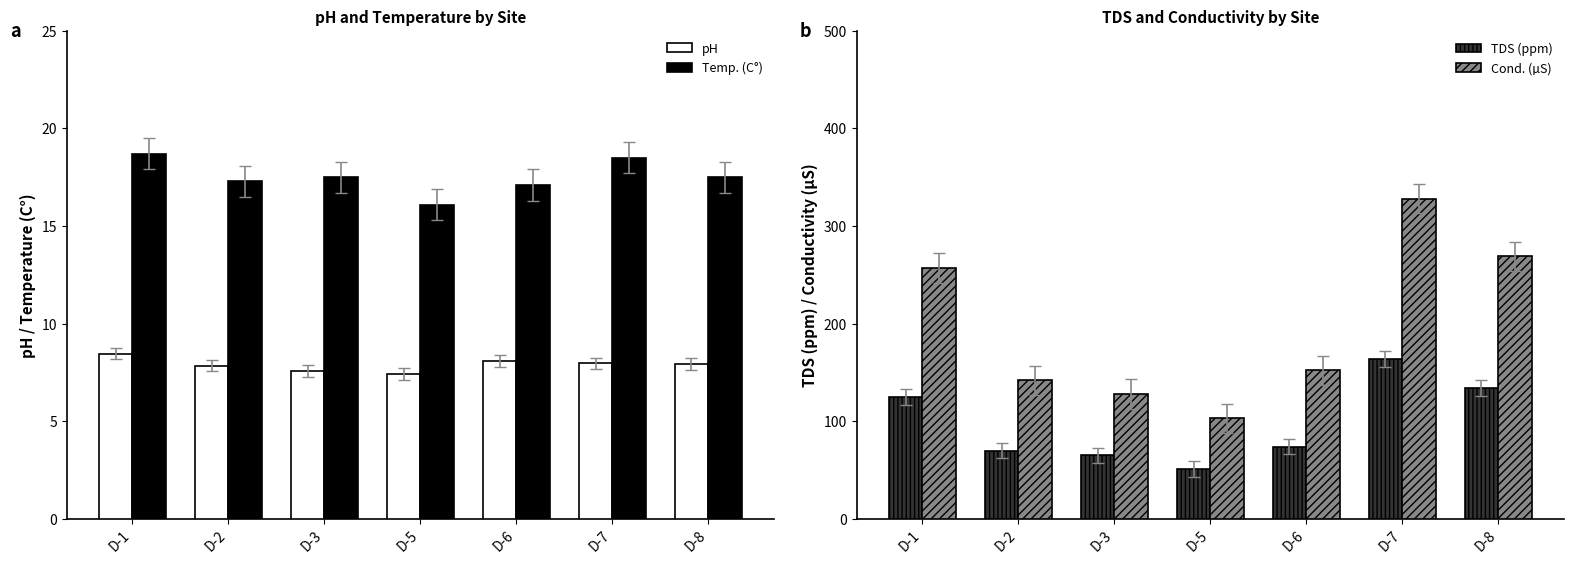

Between D-5 and D-2, which is larger?

D-2